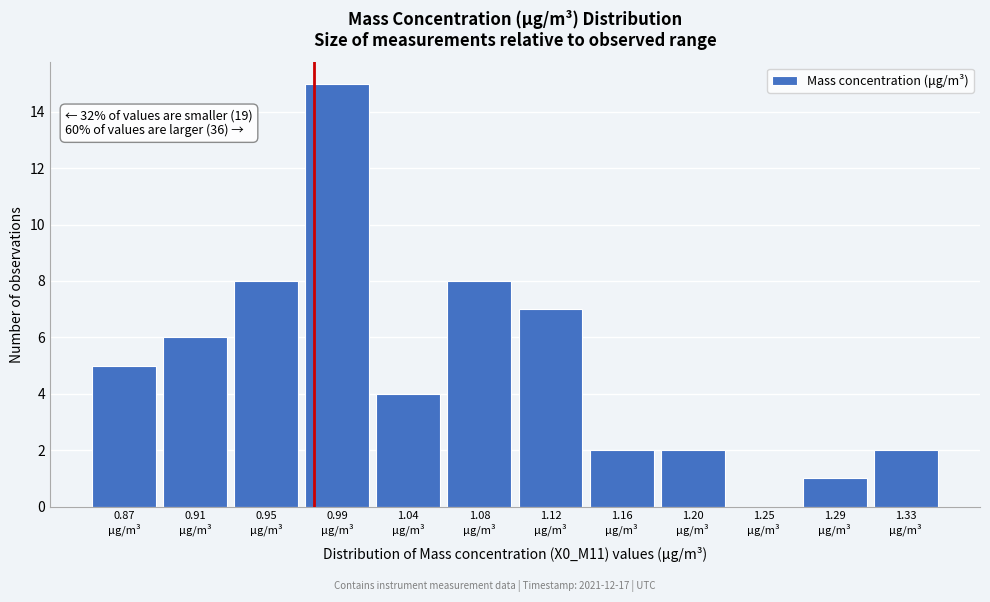

What is the sum of all values?

60